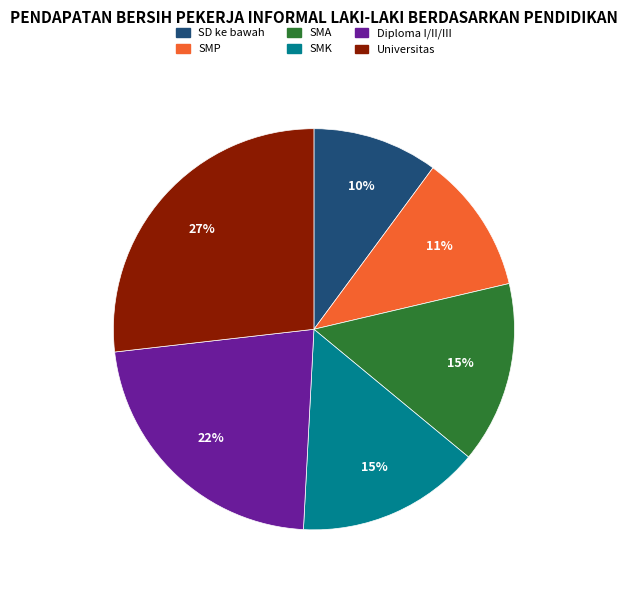

Which category has the smallest portion of the pie?

SD ke bawah